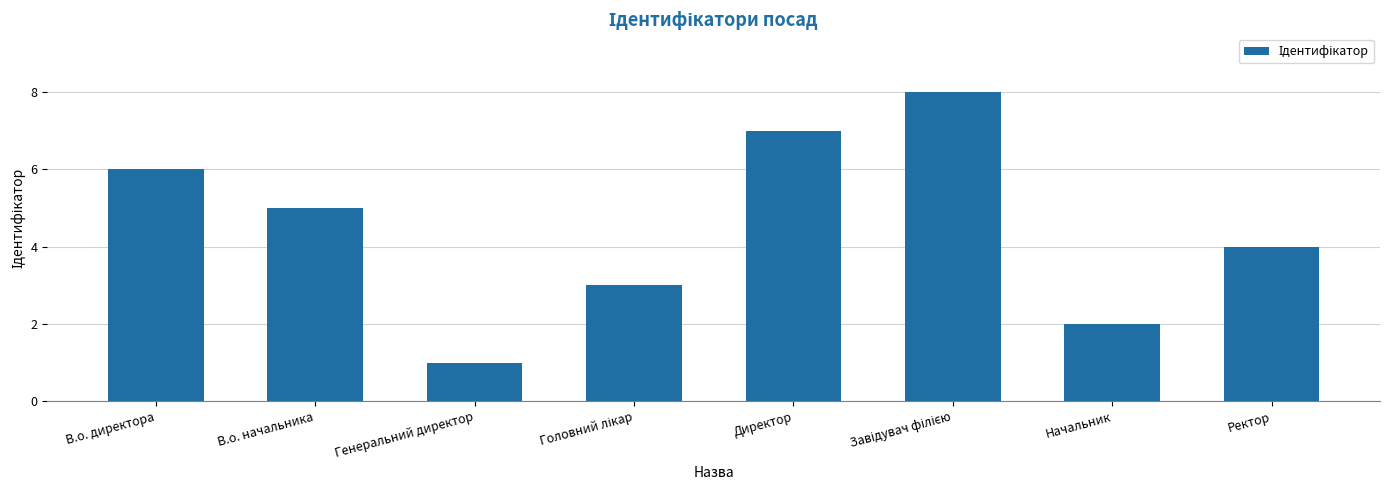

What is the change in value from Директор to Ректор?

-3